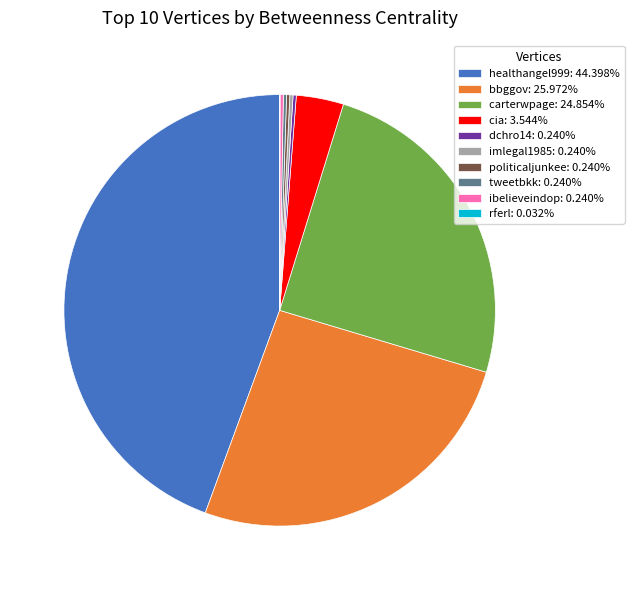

Do cia: 3.544% and healthangel999: 44.398% together represent more than half of the pie?

No